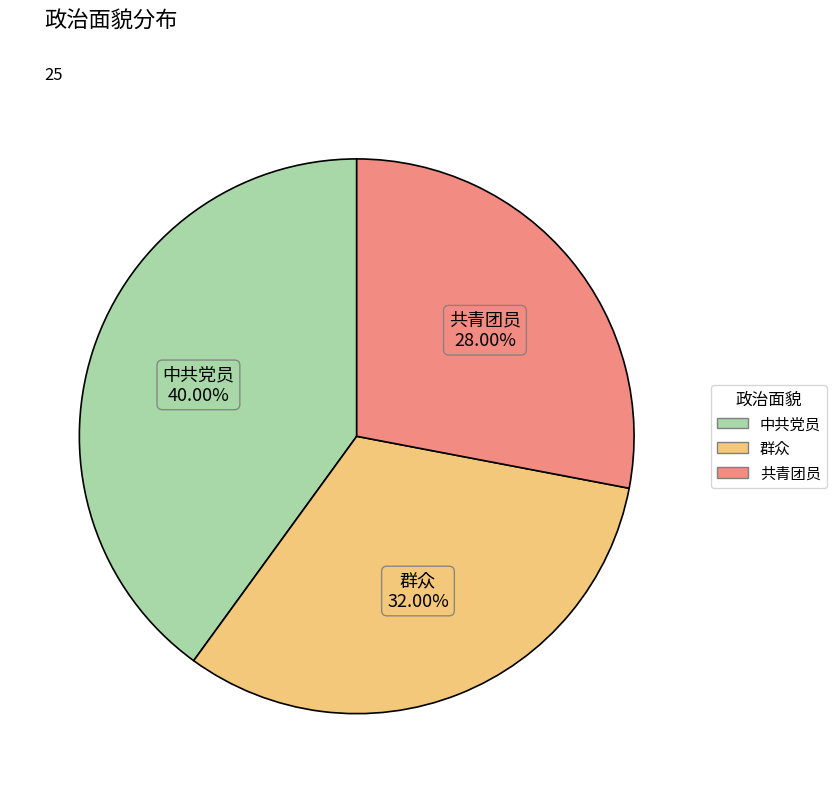

What percentage is NOT represented by 中共党员?

60.0%